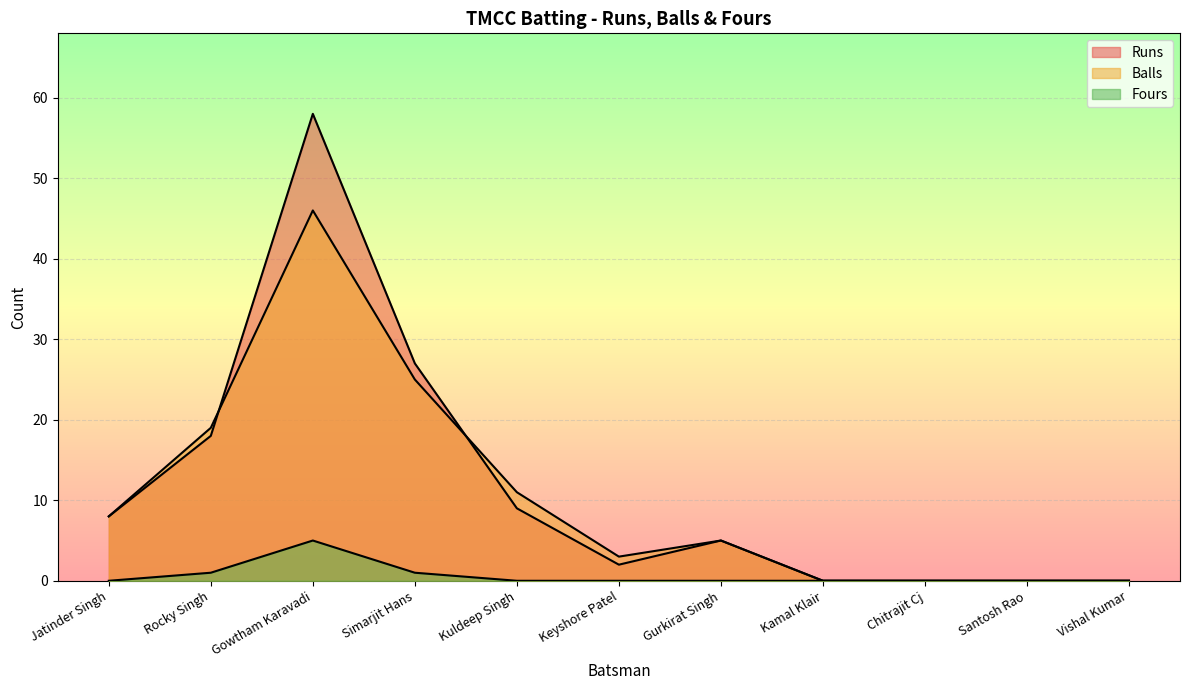

The Fours series shows 0 at Rocky Singh. True or false?

False